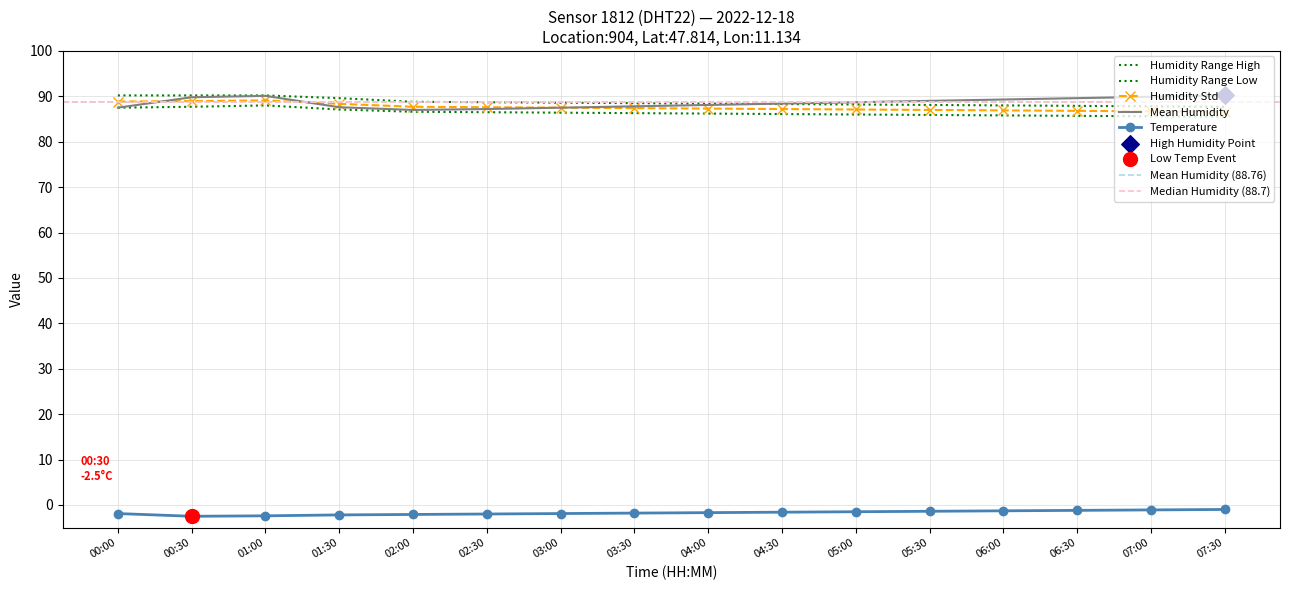

Which series has the widest spread of Y values?

humidity